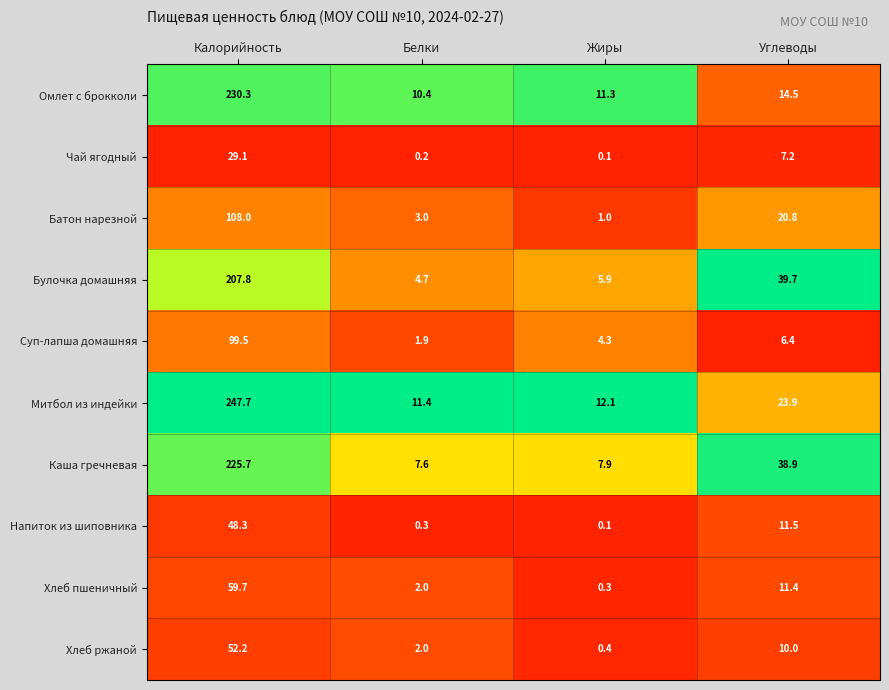

Between Калорийность and Жиры, which series saw the biggest shift?

Митбол из индейки